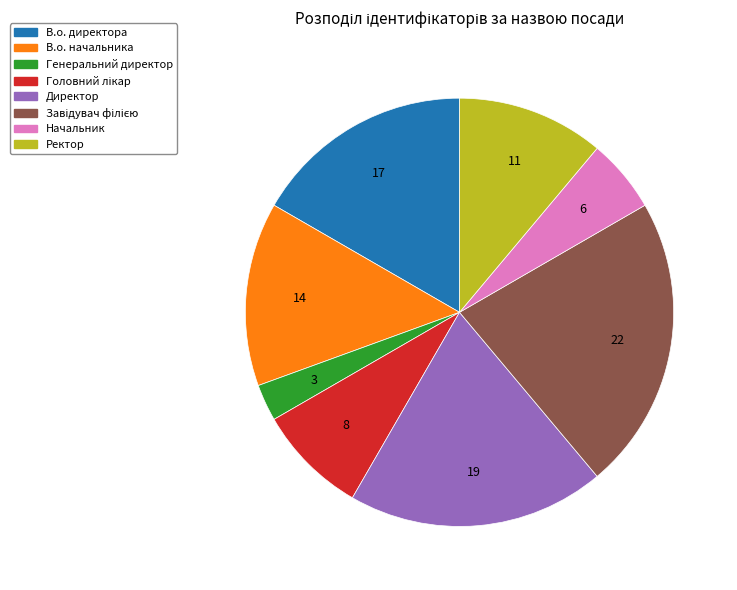

The В.о. начальника slice represents 14% of the pie. True or false?

True